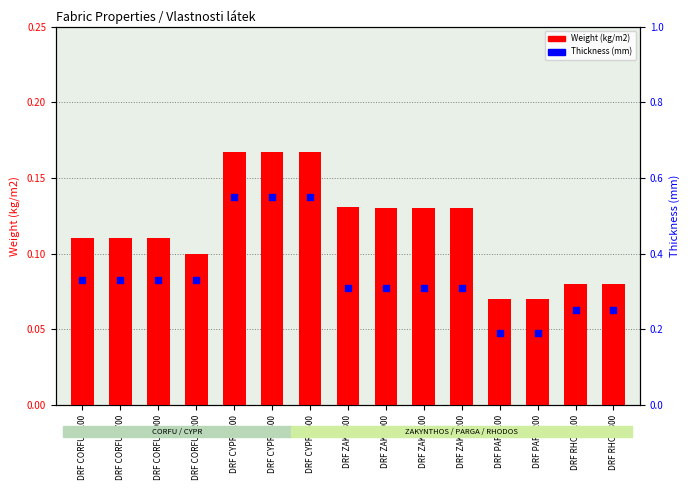

Which series has the widest spread of Y values?

Thickness (mm)